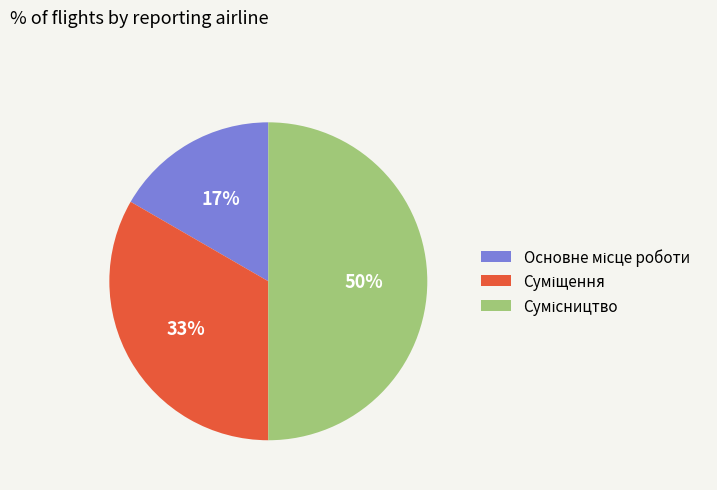

How many segments does this pie chart have?

3